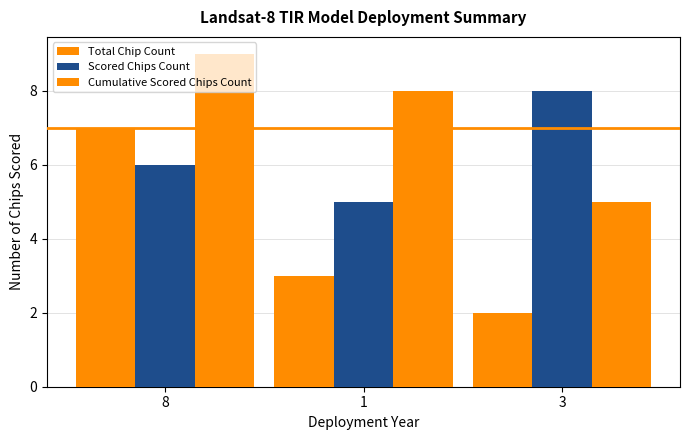

At which category is the sum across all series the highest?

8